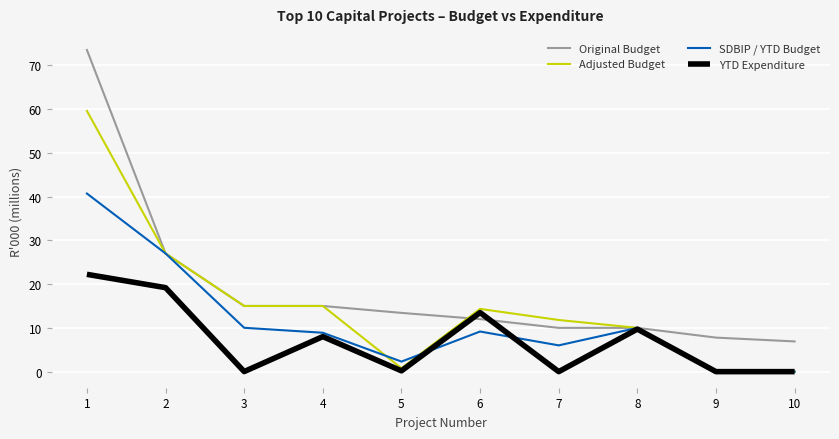

Reading left to right, extract all data points from this chart.

Original Budget: 73481.3	27000.0	15000.0	15000.0	13420.0	12000.0	10000.0	10000.0	7773.4	6900.0
Adjusted Budget: 59561.9	27000.0	15000.0	15000.0	782.5	14330.1	11800.0	10000.0	0.0	0.0
SDBIP / YTD Budget: 40685.2	27000.0	10016.8	8884.3	2299.0	9164.9	6000.0	10000.0	0.0	0.0
YTD Expenditure: 22227.8	19185.6	16.8	8003.1	182.5	13491.8	0.0	9714.5	0.0	0.0